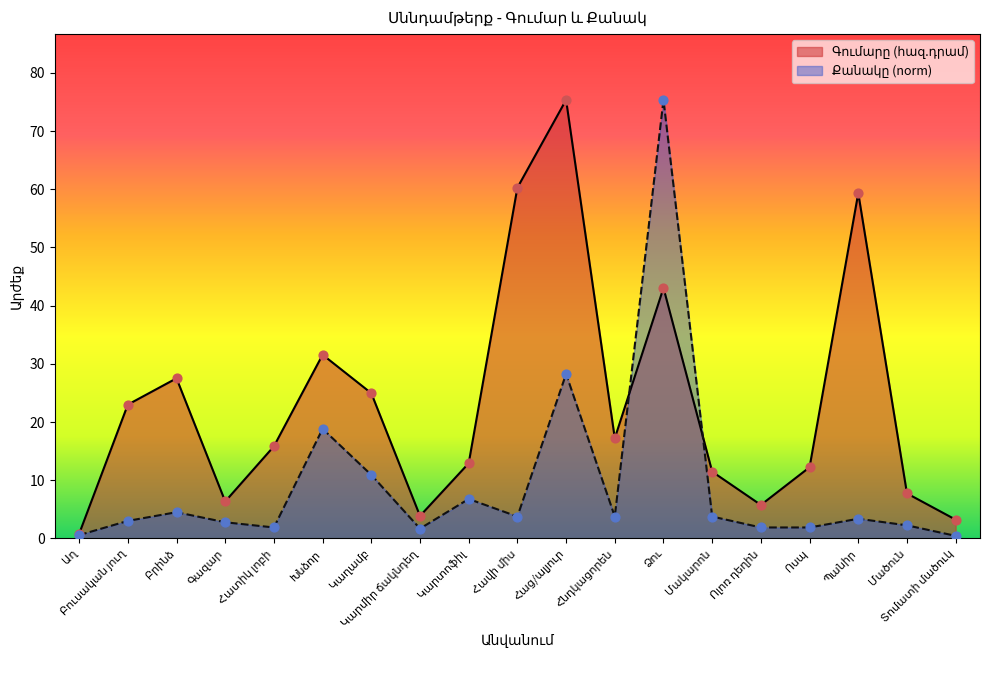

What is the maximum value shown in the chart?

75.4